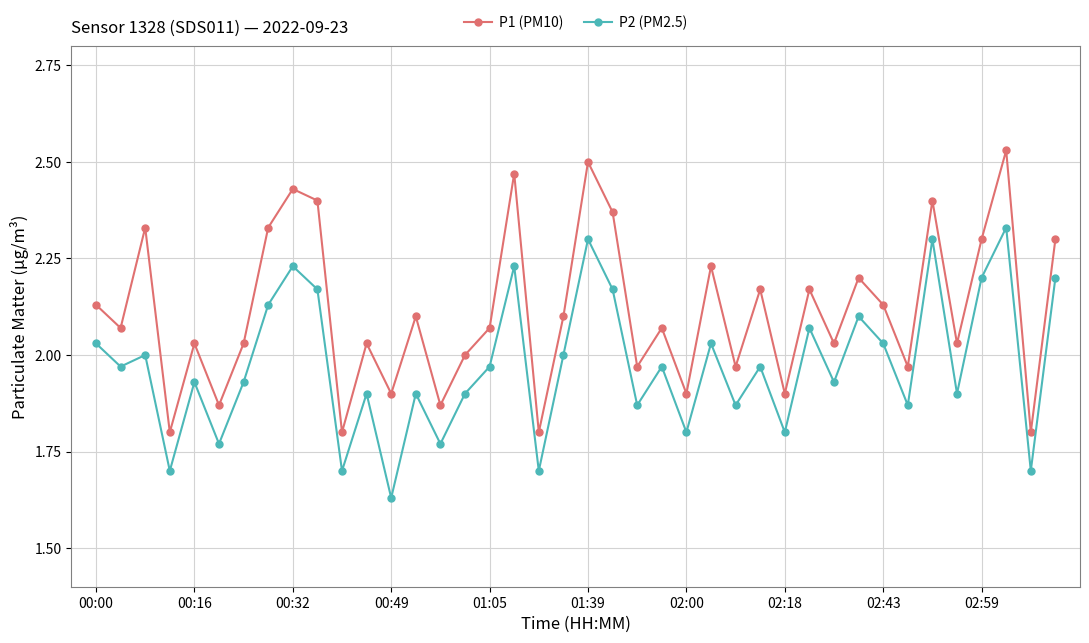

True or false: P1 (PM10) and P2 (PM2.5) intersect in this chart.

False